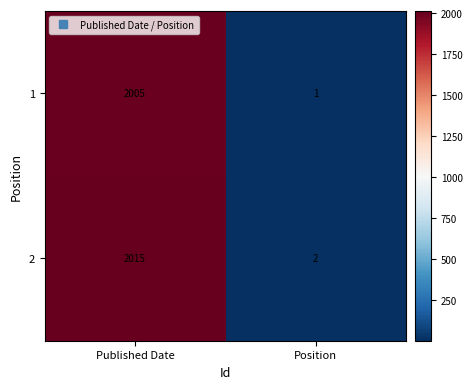

At how many categories does at least one series exceed 588?

1